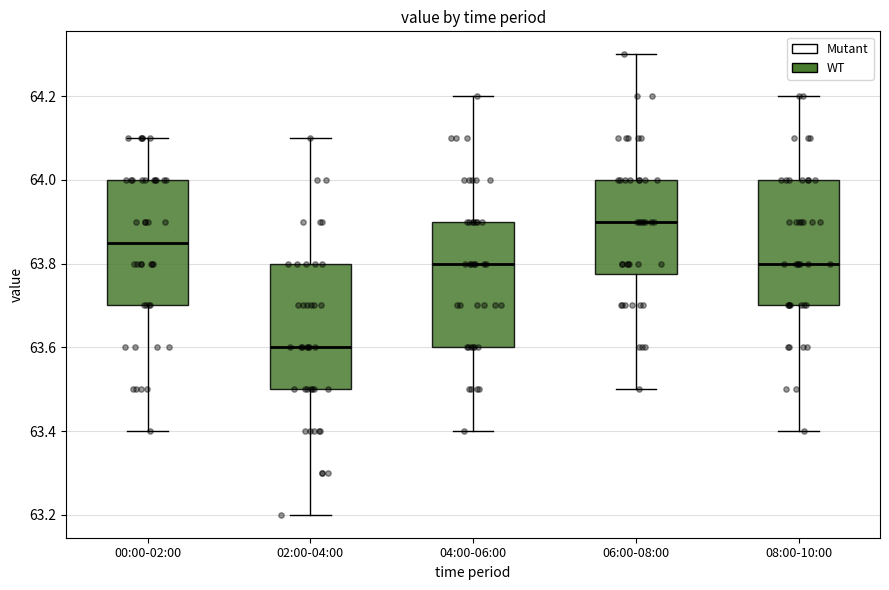

Where does the upper whisker of the box for 06:00-08:00 end on the y-axis? The values are not printed on the chart, so give them approximately, as read against the axis.

64.30